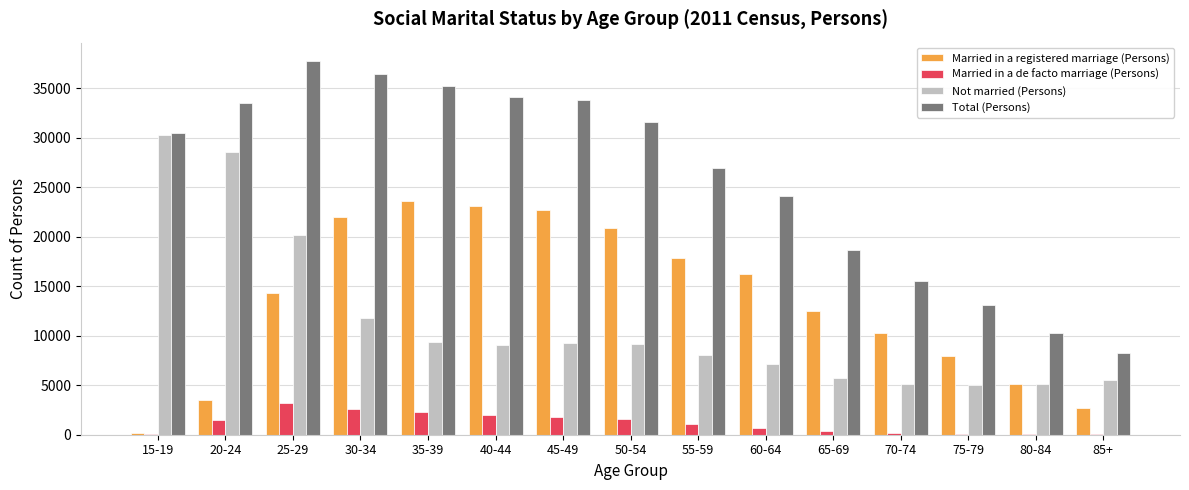

Count the number of data series in this chart.

4